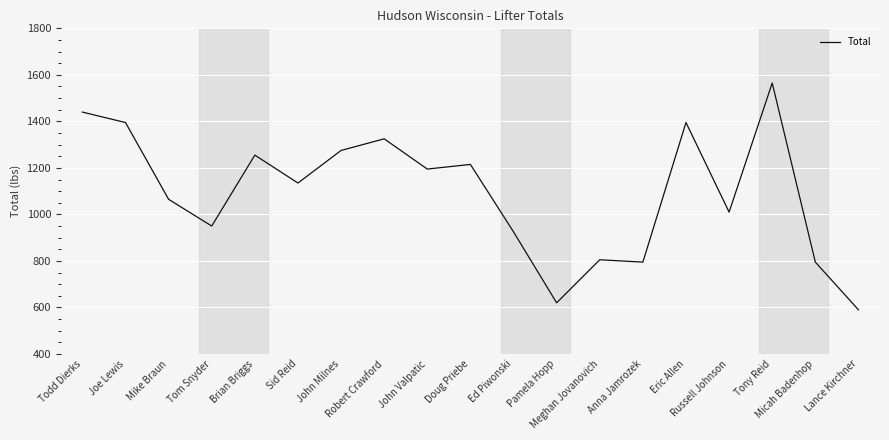

Between Pamela Hopp and Ed Piwonski, which is larger?

Ed Piwonski